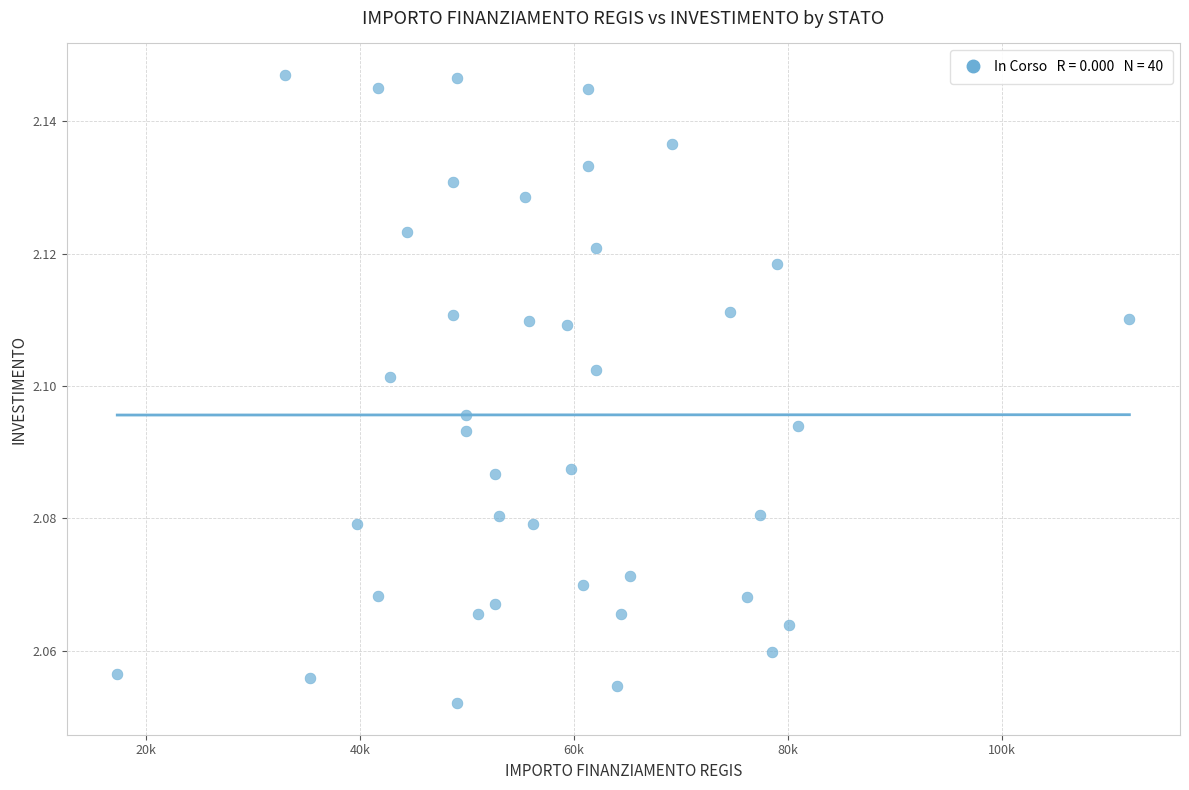

What is the range of X values (max minus min)?

94665.7